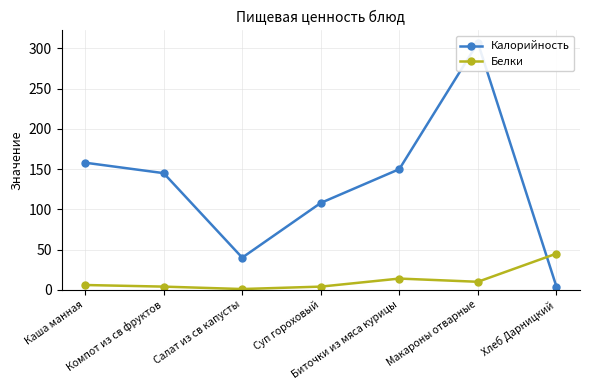

What is the lowest value of the Белки series?

1